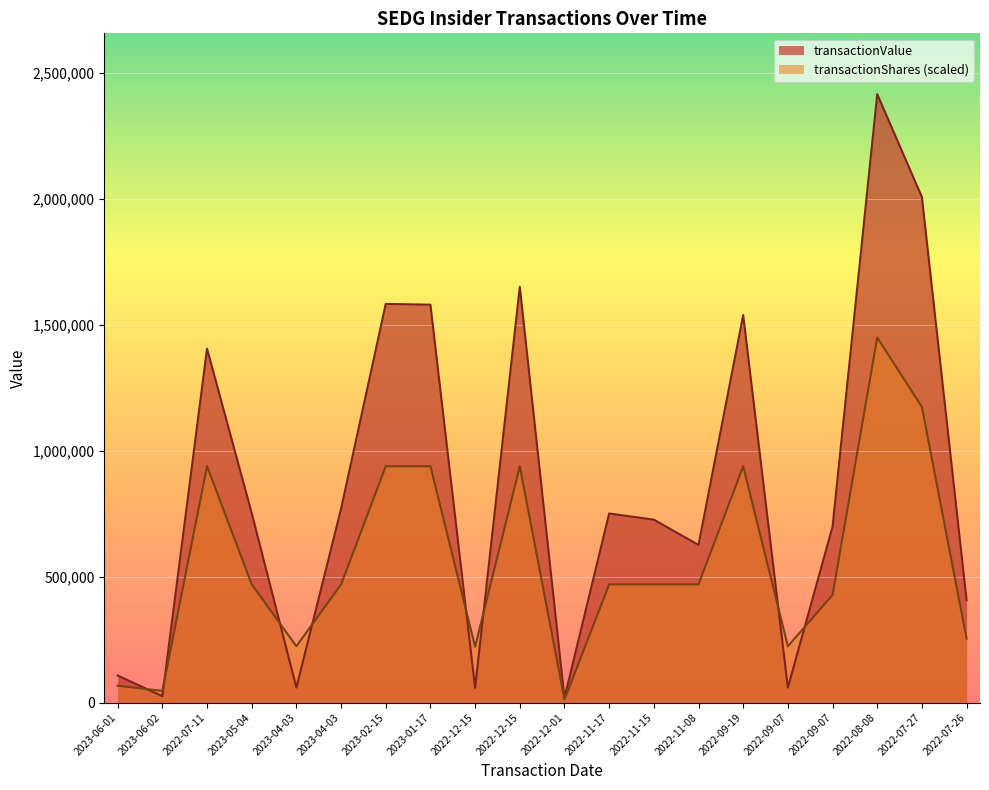

What value does the transactionShares series have at 2022-08-08?

1449391.8